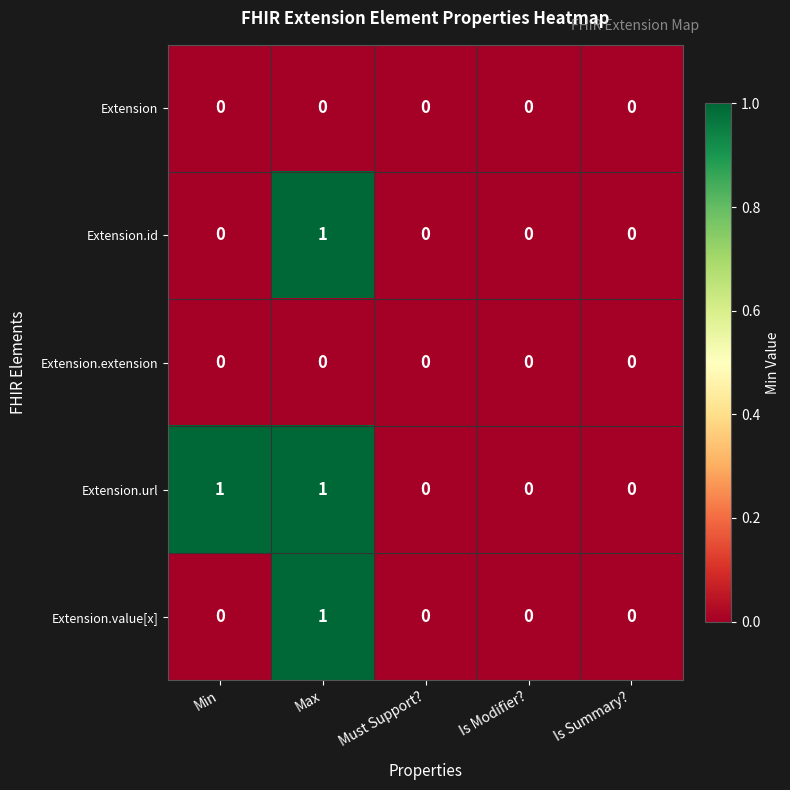

Which series has the largest total across all categories?

Extension.url